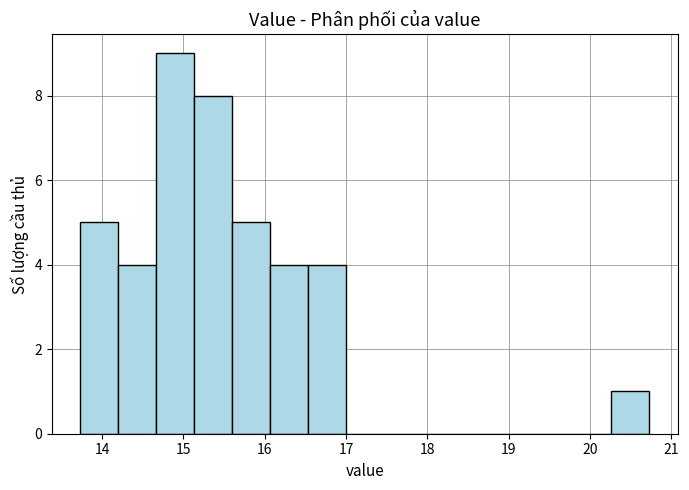

Reading left to right, transcribe this chart: for each bar, give the range it covers on the x-axis and its height. Neither the bar edges nor the heights are printed on the chart, so give them approximately, as read against the axes.

13.7 to 14.2: 5
14.2 to 14.7: 4
14.7 to 15.1: 9
15.1 to 15.6: 8
15.6 to 16.1: 5
16.1 to 16.5: 4
16.5 to 17.0: 4
17.0 to 17.5: 0
17.5 to 17.9: 0
17.9 to 18.4: 0
18.4 to 18.9: 0
18.9 to 19.3: 0
19.3 to 19.8: 0
19.8 to 20.3: 0
20.3 to 20.7: 1